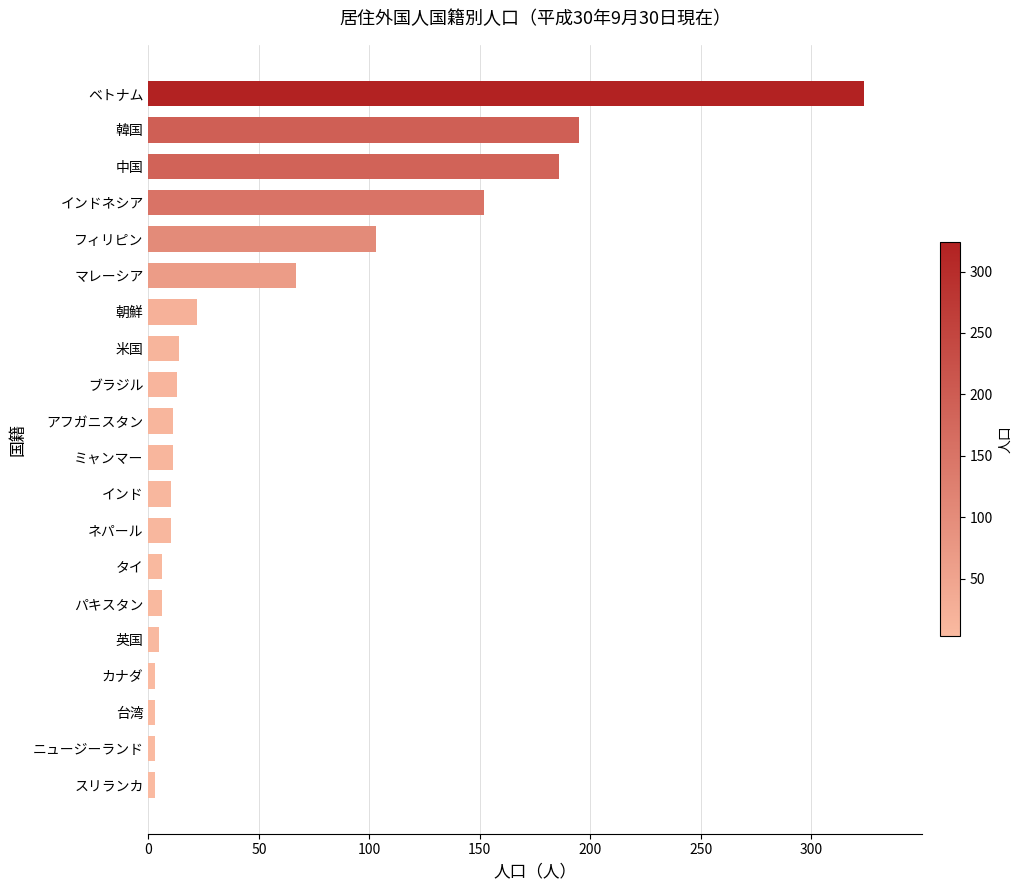

Does the chart contain any negative values?

No